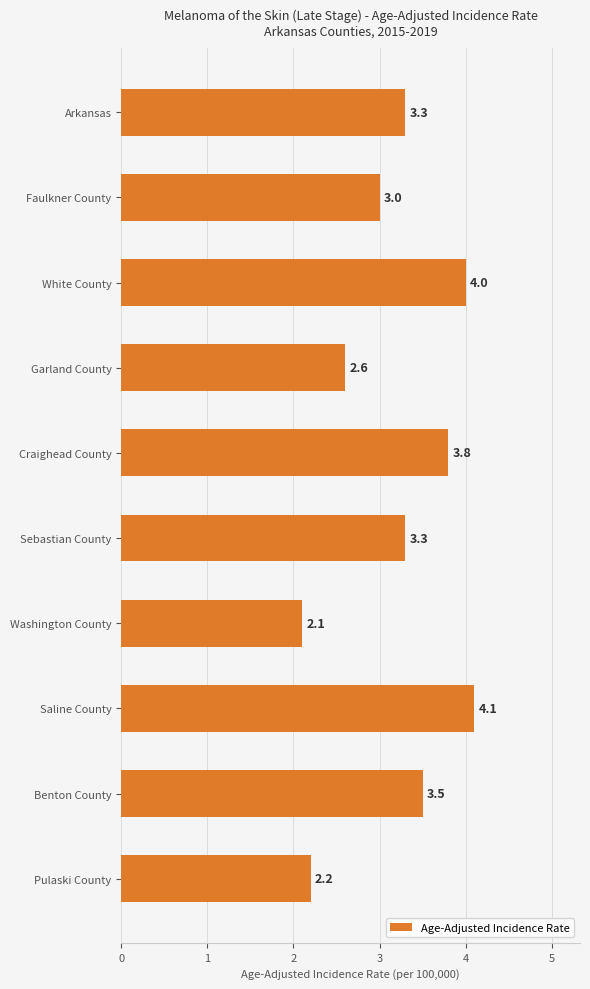

At which label is the value closest to 3?

Faulkner County